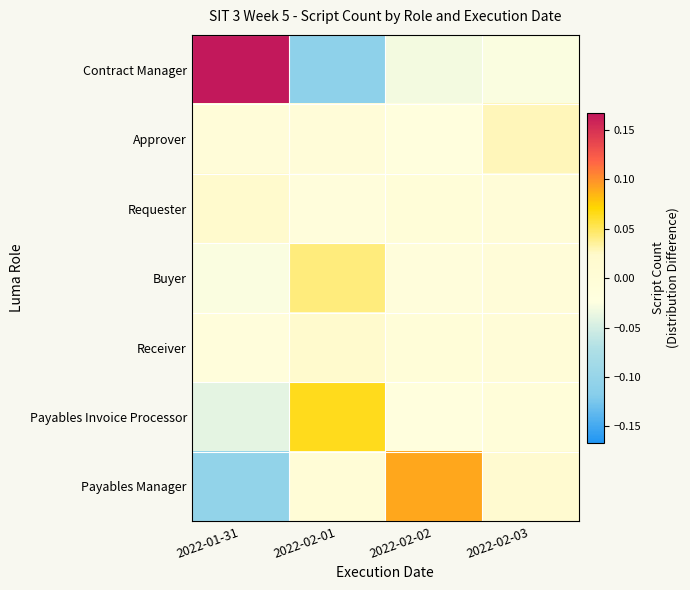

Reading left to right, what are all the values shown in this chart?

Contract Manager: 2022-01-31=0.2	2022-02-01=-0.1	2022-02-02=-0.0	2022-02-03=-0.0
Approver: 2022-01-31=-0.0	2022-02-01=-0.0	2022-02-02=-0.0	2022-02-03=0.0
Requester: 2022-01-31=0.0	2022-02-01=-0.0	2022-02-02=-0.0	2022-02-03=-0.0
Buyer: 2022-01-31=-0.0	2022-02-01=0.0	2022-02-02=-0.0	2022-02-03=-0.0
Receiver: 2022-01-31=-0.0	2022-02-01=0.0	2022-02-02=-0.0	2022-02-03=-0.0
Payables Invoice Processor: 2022-01-31=-0.0	2022-02-01=0.1	2022-02-02=-0.0	2022-02-03=-0.0
Payables Manager: 2022-01-31=-0.1	2022-02-01=-0.0	2022-02-02=0.1	2022-02-03=0.0